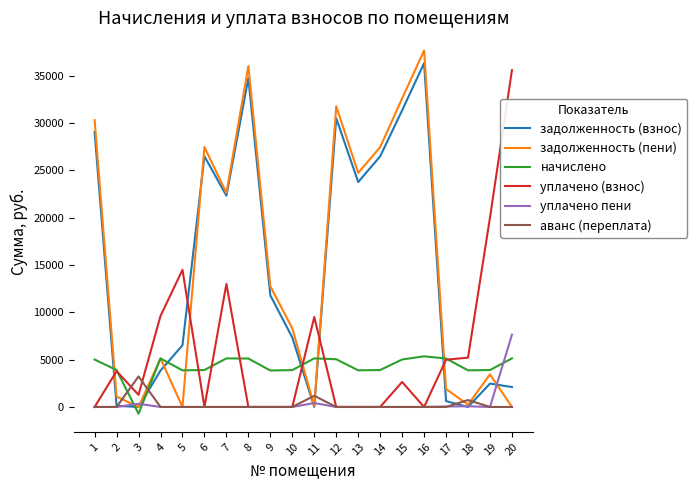

Is this an area chart (filled region under the line)?

No